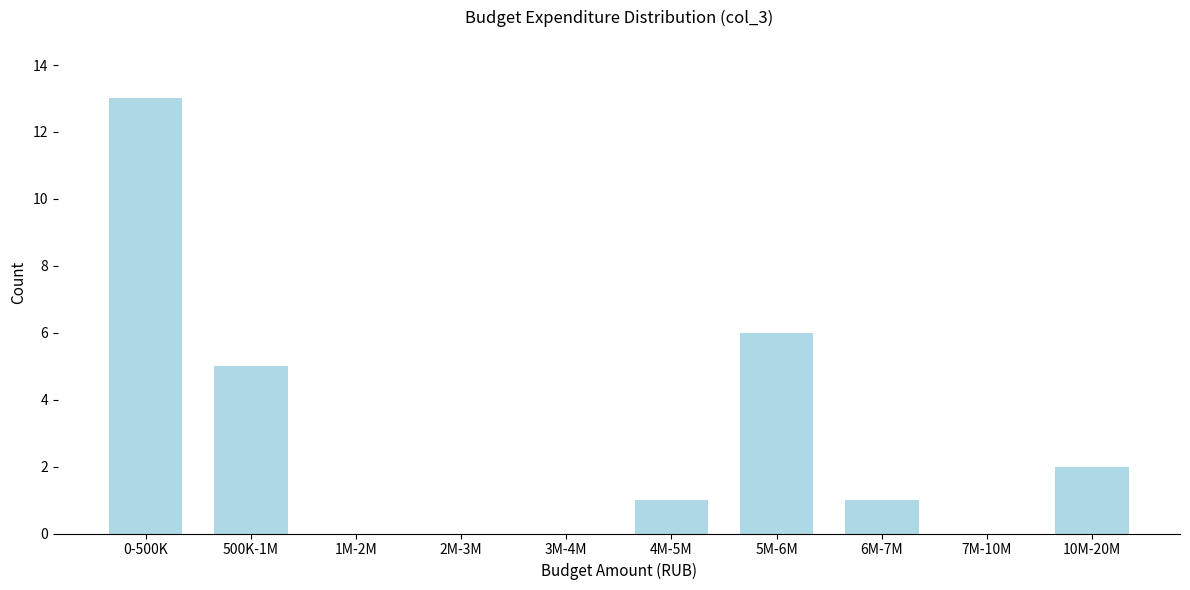

Reading left to right, list all the values displayed in this chart.

0-500K=13	500K-1M=5	1M-2M=0	2M-3M=0	3M-4M=0	4M-5M=1	5M-6M=6	6M-7M=1	7M-10M=0	10M-20M=2